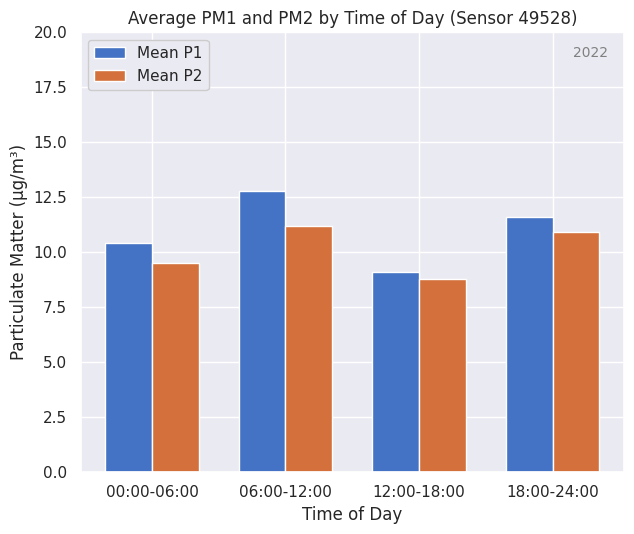

What is the difference between the second highest and minimum values in the Mean P1 series?

2.5